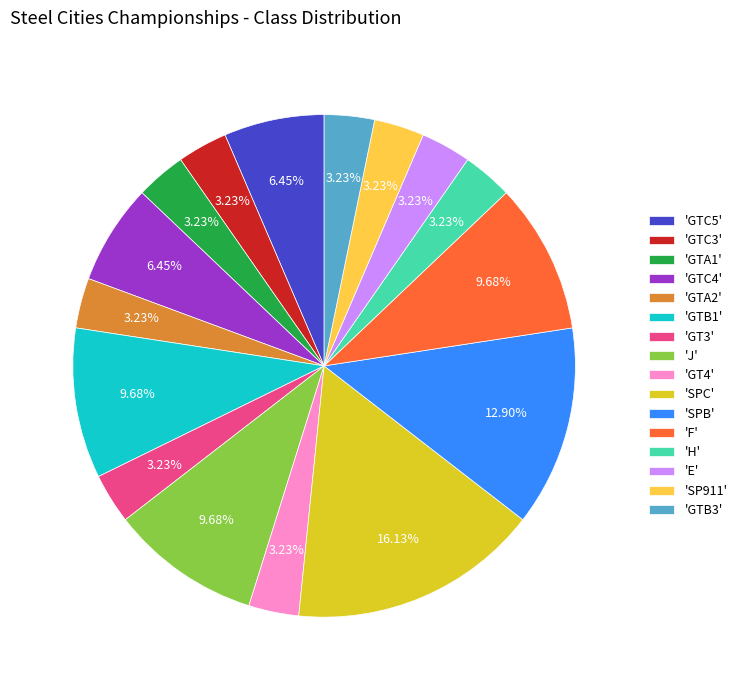

Do 'GT4' and 'SPB' together represent more than half of the pie?

No